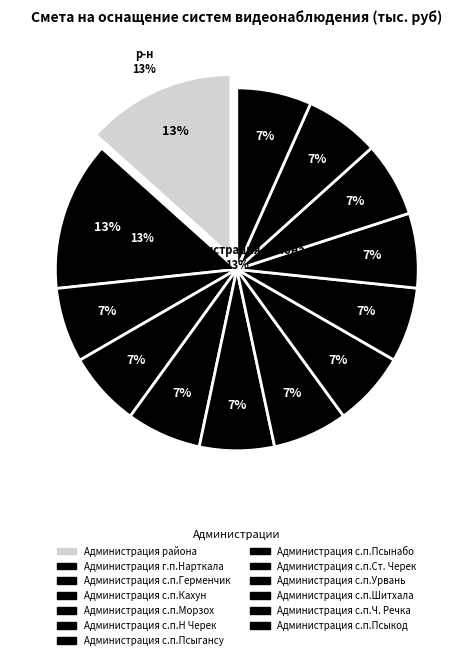

Is Администрация с.п.Н Черек the majority of the pie?

No